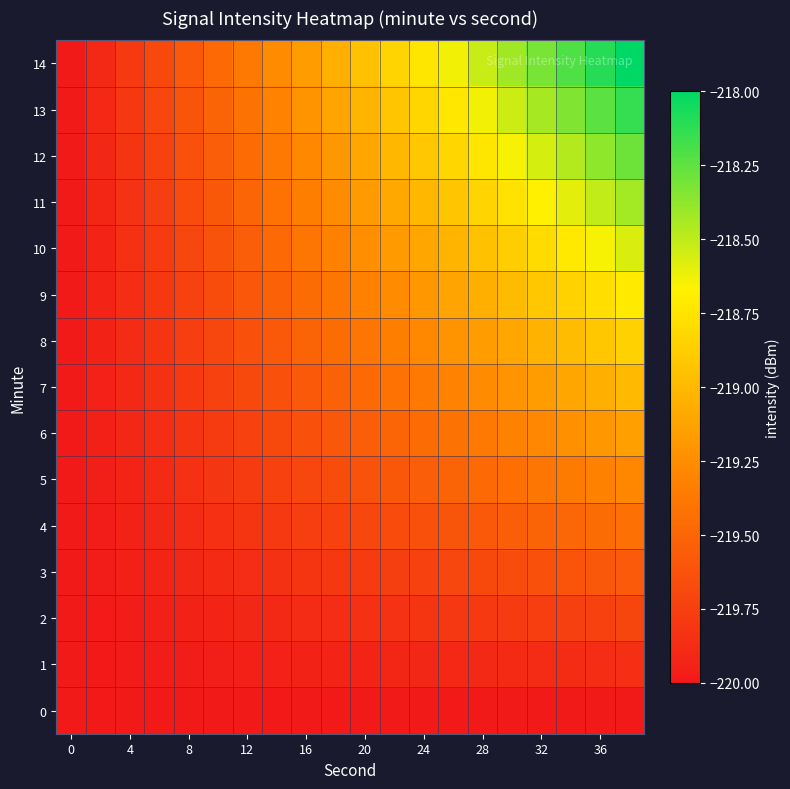

Reading right to left, transcribe all the data shown in this chart.

0: -220.0	-220.0	-220.0	-220.0	-220.0	-220.0	-220.0	-220.0	-220.0	-220.0	-220.0	-220.0	-220.0	-220.0	-220.0	-220.0	-220.0	-220.0	-220.0	-220.0
1: -219.9	-219.9	-219.9	-219.9	-219.9	-219.9	-219.9	-219.9	-219.9	-219.9	-219.9	-219.9	-219.9	-220.0	-220.0	-220.0	-220.0	-220.0	-220.0	-220.0
2: -219.7	-219.7	-219.7	-219.8	-219.8	-219.8	-219.8	-219.8	-219.8	-219.8	-219.9	-219.9	-219.9	-219.9	-219.9	-219.9	-220.0	-220.0	-220.0	-220.0
3: -219.6	-219.6	-219.6	-219.6	-219.7	-219.7	-219.7	-219.7	-219.8	-219.8	-219.8	-219.8	-219.8	-219.9	-219.9	-219.9	-219.9	-220.0	-220.0	-220.0
4: -219.4	-219.5	-219.5	-219.5	-219.5	-219.6	-219.6	-219.6	-219.7	-219.7	-219.7	-219.8	-219.8	-219.8	-219.8	-219.9	-219.9	-219.9	-220.0	-220.0
5: -219.3	-219.3	-219.4	-219.4	-219.4	-219.5	-219.5	-219.5	-219.6	-219.6	-219.7	-219.7	-219.7	-219.8	-219.8	-219.8	-219.9	-219.9	-220.0	-220.0
6: -219.1	-219.2	-219.2	-219.3	-219.3	-219.4	-219.4	-219.5	-219.5	-219.5	-219.6	-219.6	-219.7	-219.7	-219.8	-219.8	-219.9	-219.9	-220.0	-220.0
7: -219.0	-219.1	-219.1	-219.2	-219.2	-219.3	-219.3	-219.4	-219.4	-219.5	-219.5	-219.6	-219.6	-219.7	-219.7	-219.8	-219.8	-219.9	-219.9	-220.0
8: -218.9	-218.9	-219.0	-219.0	-219.1	-219.2	-219.2	-219.3	-219.3	-219.4	-219.5	-219.5	-219.6	-219.6	-219.7	-219.8	-219.8	-219.9	-219.9	-220.0
9: -218.7	-218.8	-218.8	-218.9	-219.0	-219.1	-219.1	-219.2	-219.3	-219.3	-219.4	-219.5	-219.5	-219.6	-219.7	-219.7	-219.8	-219.9	-219.9	-220.0
10: -218.6	-218.6	-218.7	-218.8	-218.9	-218.9	-219.0	-219.1	-219.2	-219.2	-219.3	-219.4	-219.5	-219.5	-219.6	-219.7	-219.8	-219.8	-219.9	-220.0
11: -218.4	-218.5	-218.6	-218.7	-218.8	-218.8	-218.9	-219.0	-219.1	-219.2	-219.3	-219.3	-219.4	-219.5	-219.6	-219.7	-219.8	-219.8	-219.9	-220.0
12: -218.3	-218.4	-218.5	-218.6	-218.6	-218.7	-218.8	-218.9	-219.0	-219.1	-219.2	-219.3	-219.4	-219.5	-219.5	-219.6	-219.7	-219.8	-219.9	-220.0
13: -218.1	-218.2	-218.3	-218.4	-218.5	-218.6	-218.7	-218.8	-218.9	-219.0	-219.1	-219.2	-219.3	-219.4	-219.5	-219.6	-219.7	-219.8	-219.9	-220.0
14: -218.0	-218.1	-218.2	-218.3	-218.4	-218.5	-218.6	-218.7	-218.8	-218.9	-219.1	-219.2	-219.3	-219.4	-219.5	-219.6	-219.7	-219.8	-219.9	-220.0